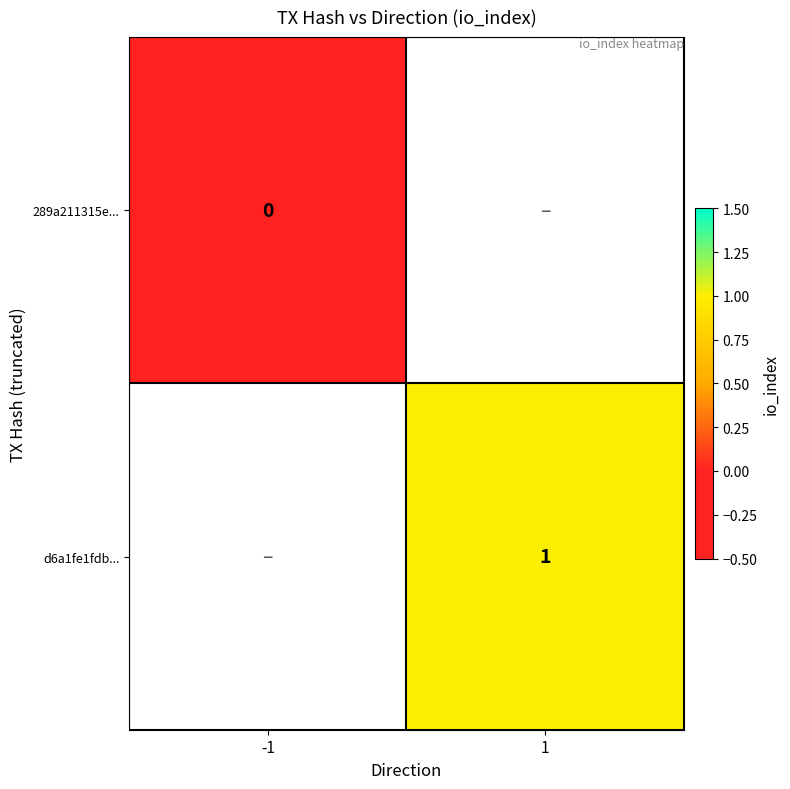

The d6a1fe1fdb... series shows 1 at 1. True or false?

True